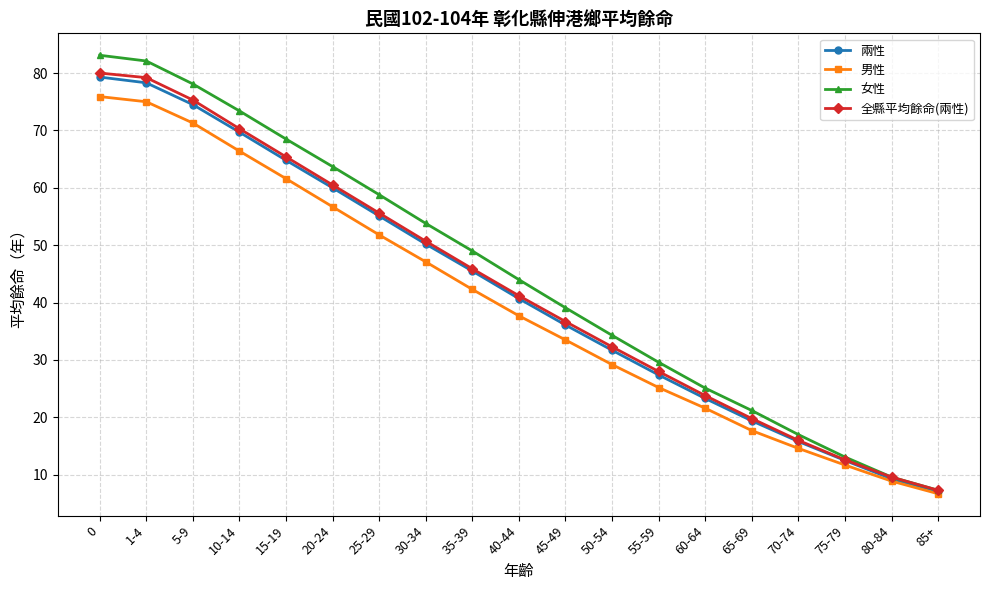

How many categories are shown in the chart?

19